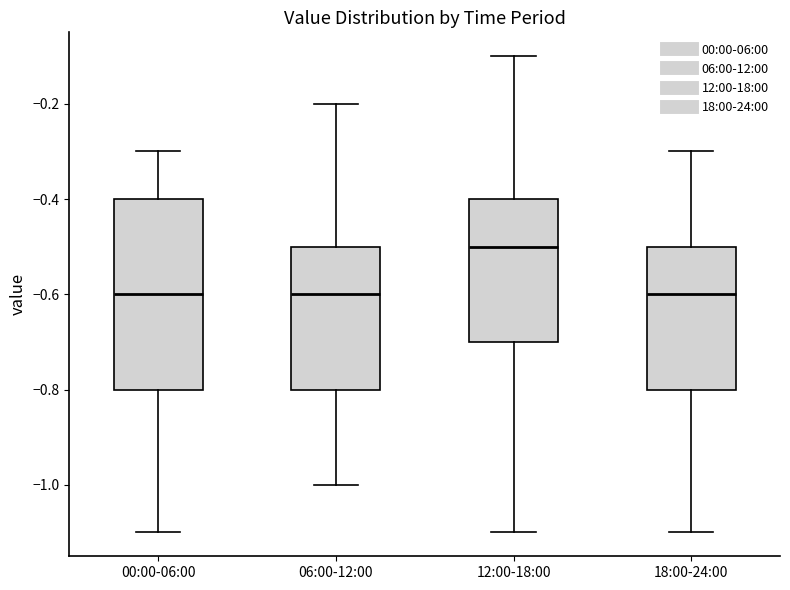

Which box has the highest median line?

12:00-18:00